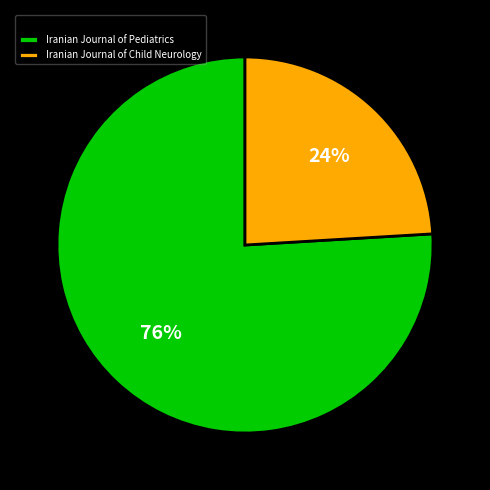

Is it true that Iranian Journal of Child Neurology is 24% of the pie?

True